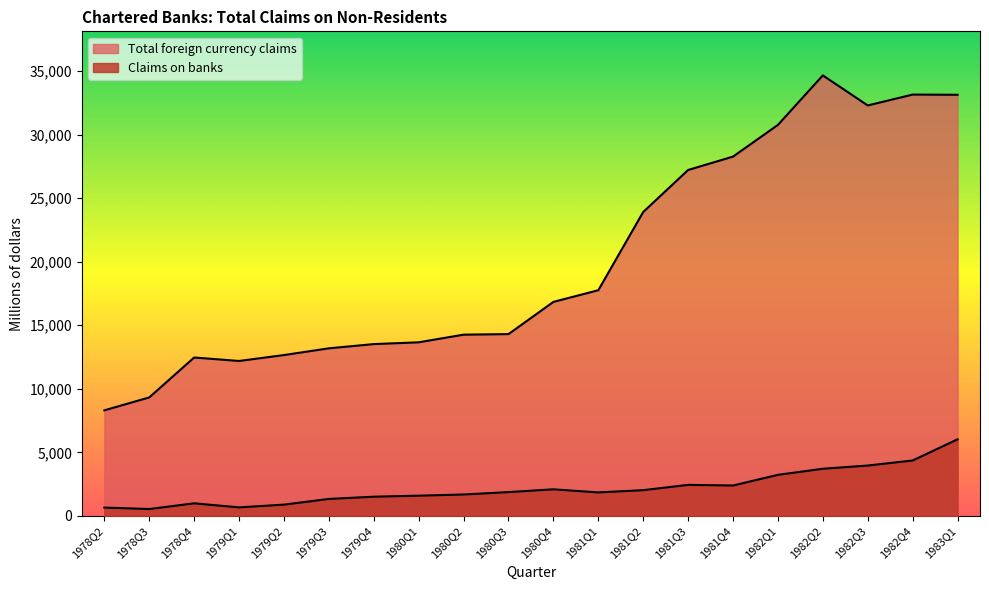

What is the label of the 11th point from the left?

1980Q4